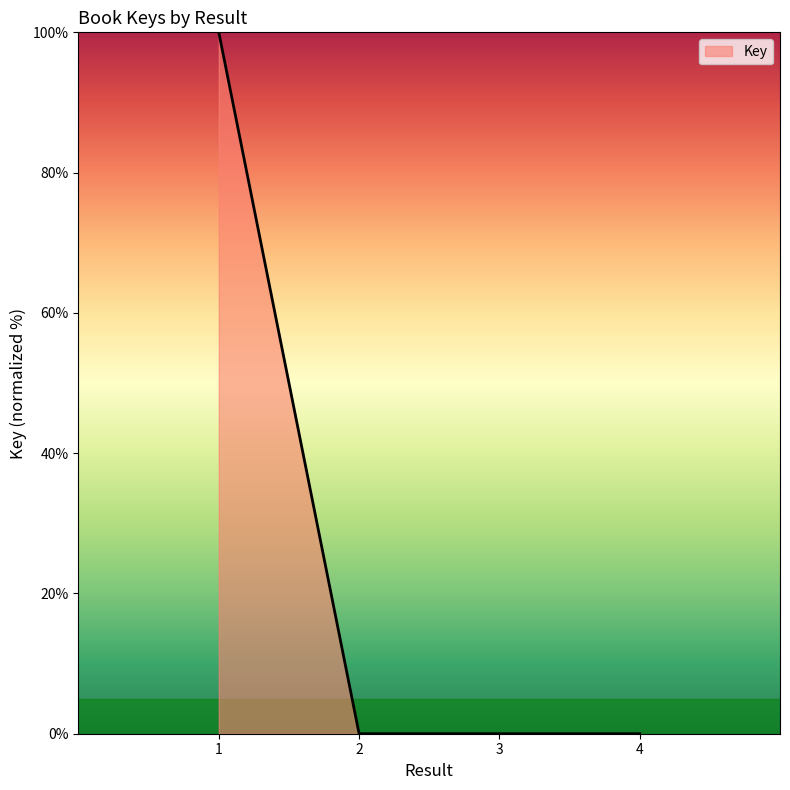

The chart shows a value of 0.0 at 2. True or false?

True